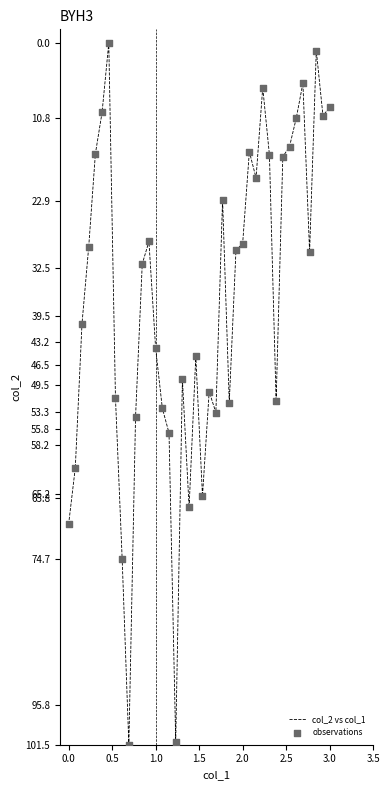

What is the difference between the maximum and minimum values?

101.5